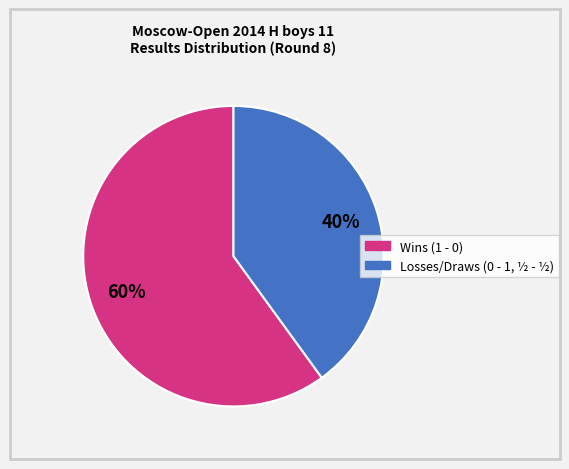

To the nearest percent, what is the average slice percentage?

50%